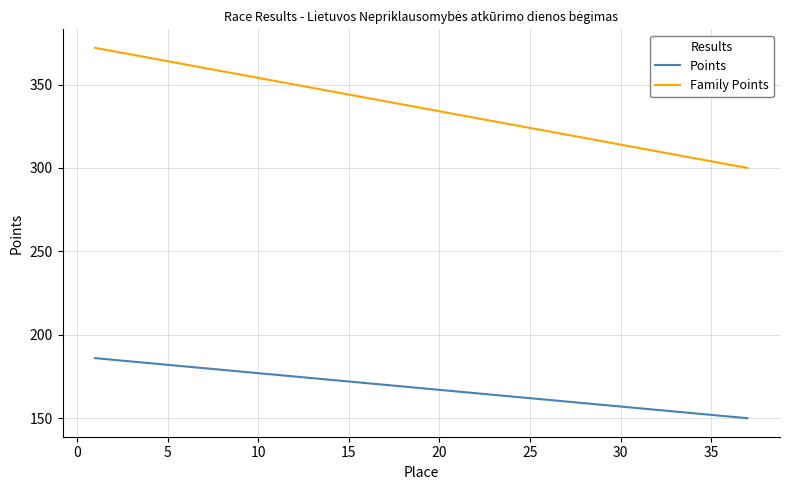

What is the minimum value for Points?

150